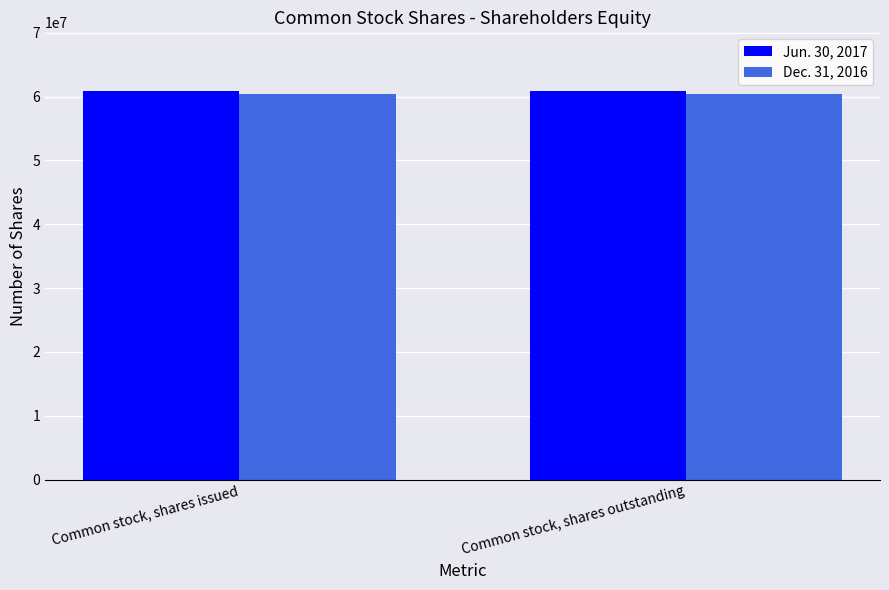

What is the total value across all series at Common stock, shares issued?

121351326